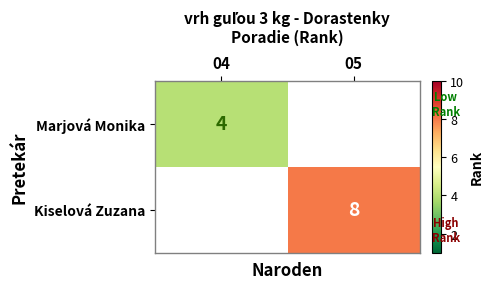

The Kiselová Zuzana series shows 8 at 05. True or false?

True